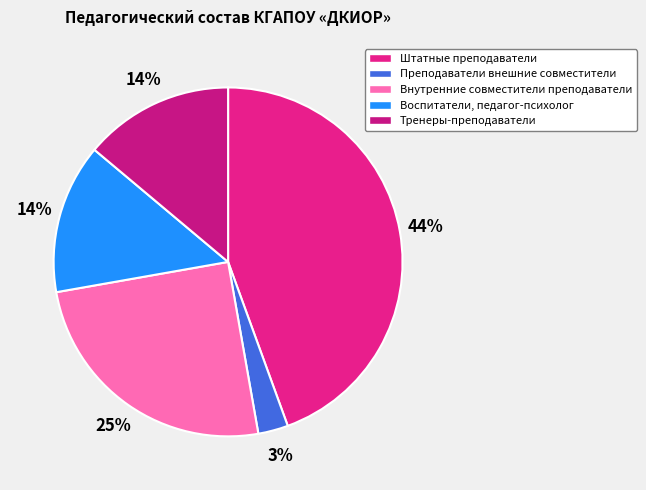

The Преподаватели внешние совместители slice represents 17% of the pie. True or false?

False